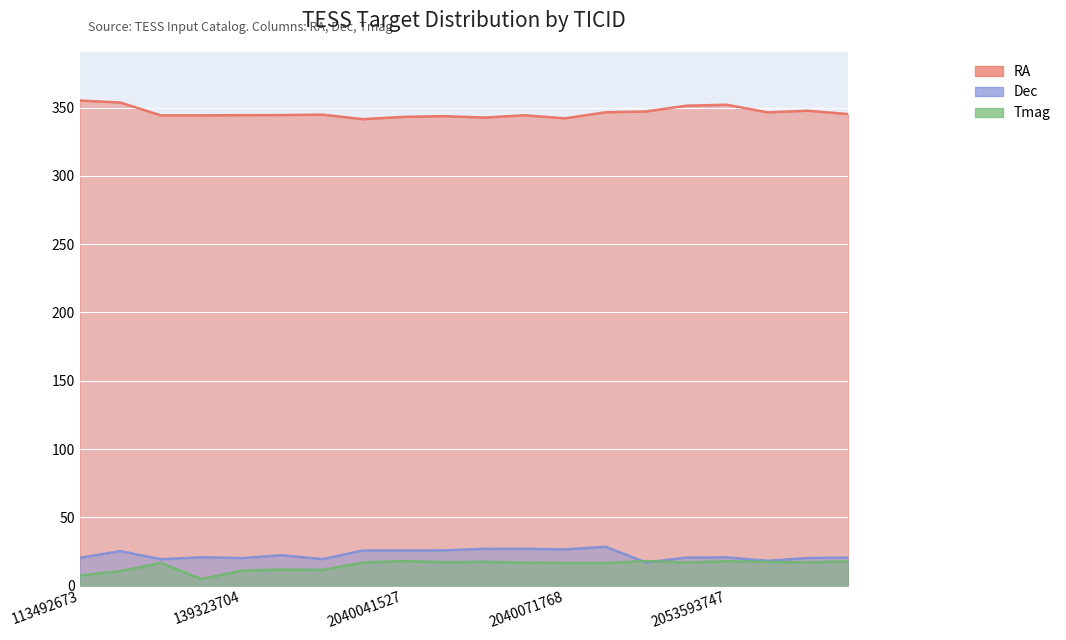

List the labels in order of Dec value, smallest first.

2053480666, 2053683663, 139297747, 139350516, 139323704, 2053697656, 113492673, 2053716281, 2053592314, 2053593747, 139298196, 139325612, 120731344, 2040041527, 2040025837, 2040042826, 2040071768, 2040052840, 2040057535, 2040113052